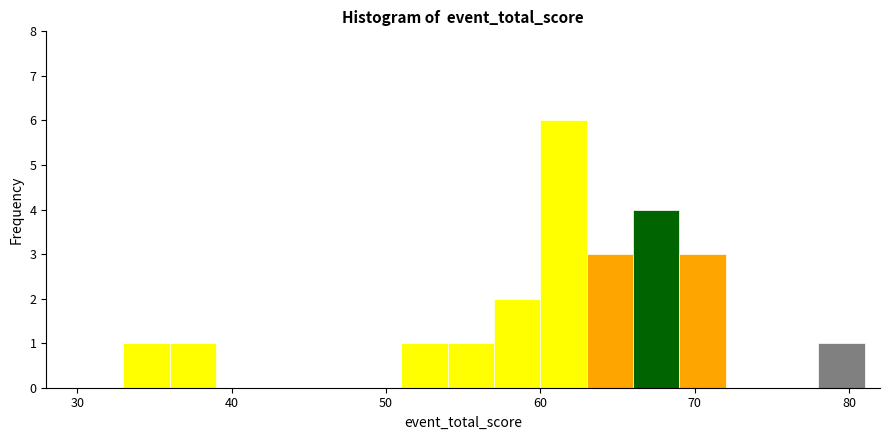

Read against the x-axis, roughly where is the centre of the tallest bar?

62